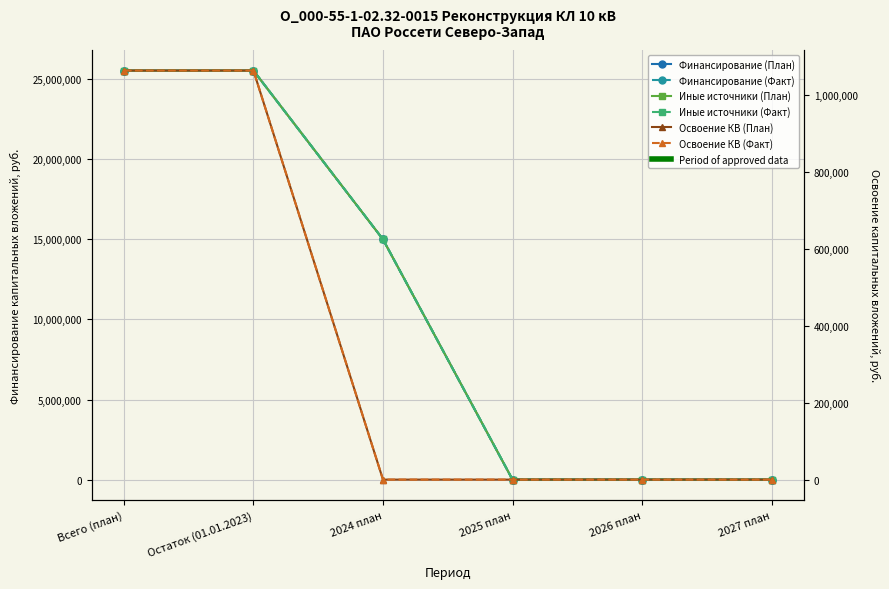

True or false: Финансирование (Факт) and Иные источники (Факт) intersect in this chart.

False